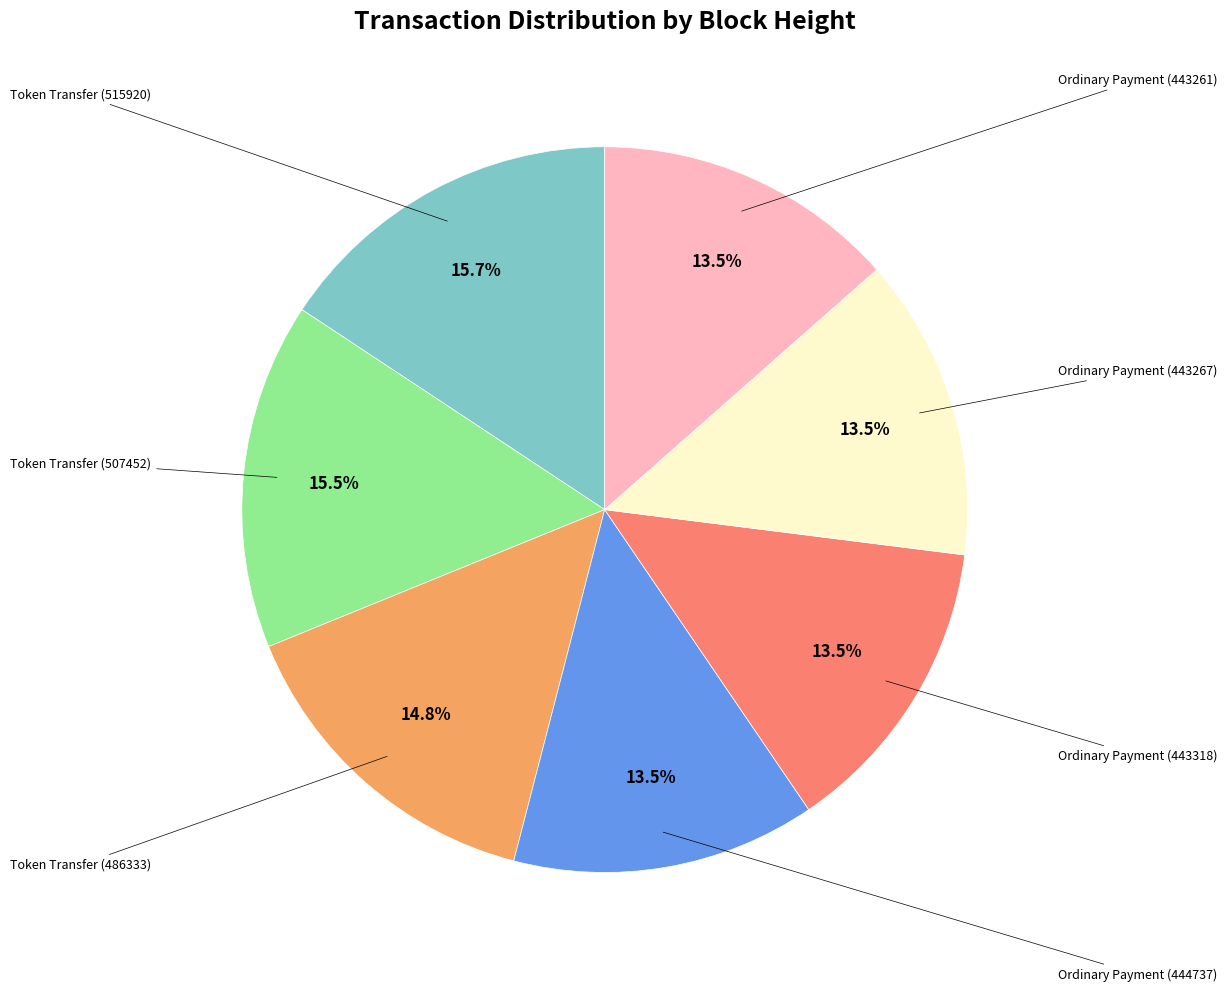

Is there a majority slice in this chart?

No